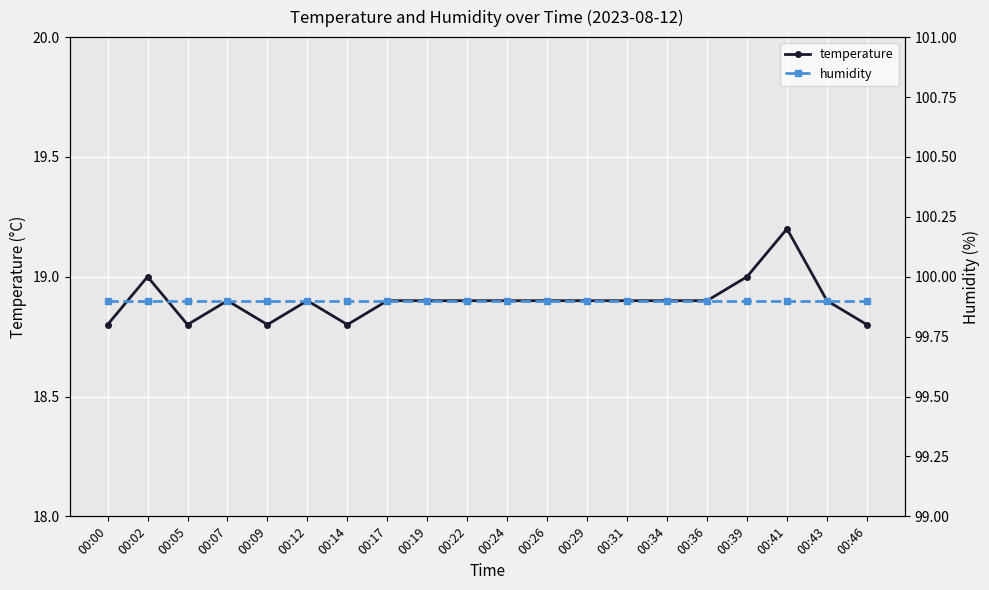

What is the value of the humidity point at the 2nd from the left?

99.9